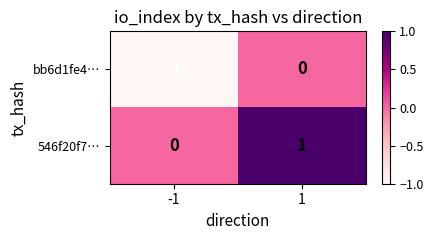

Count the number of categories in the chart.

2